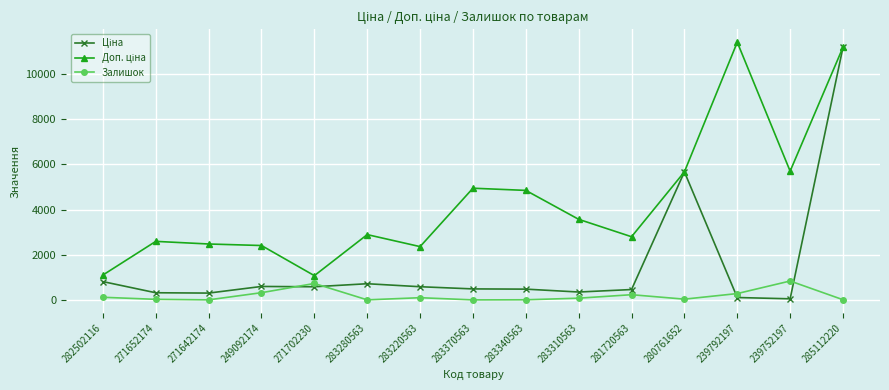

At which category is the sum across all series the highest?

285112220